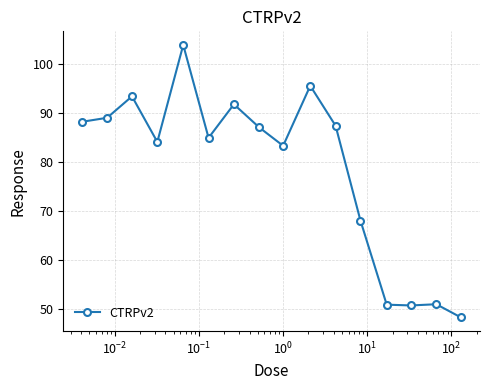

True or false: there are more than 0 points higher than both neighbors.

True